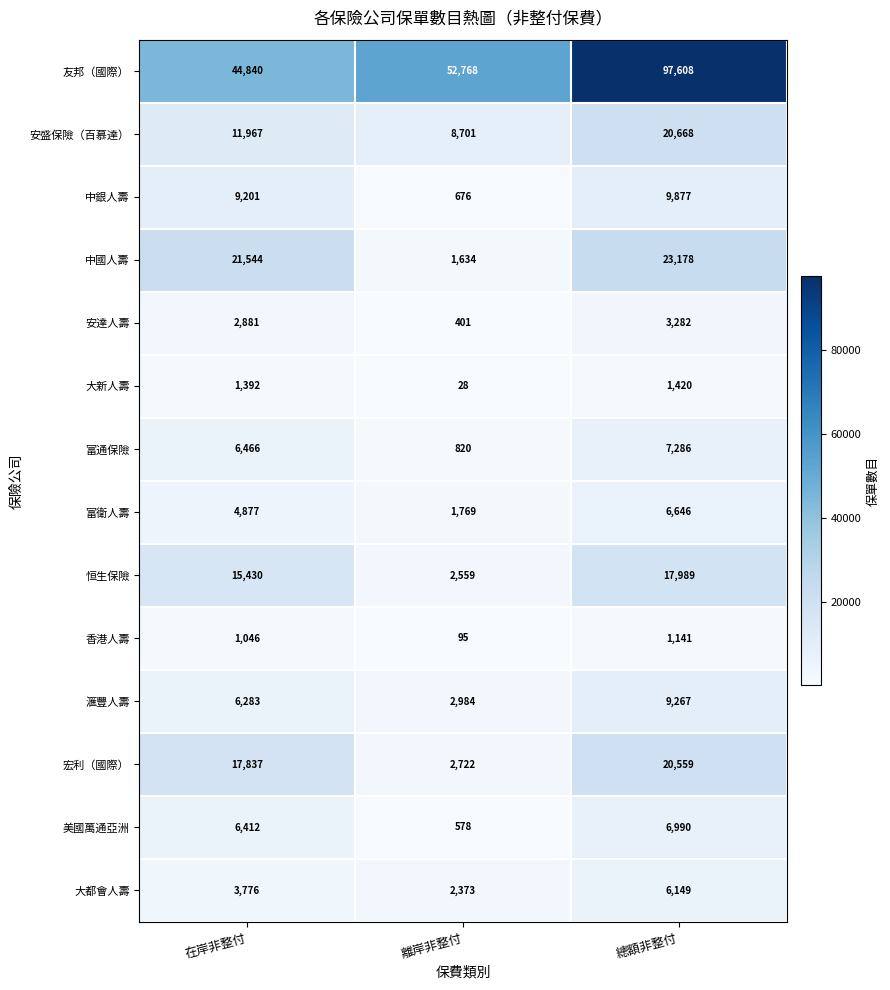

Rank the series by their maximum value, from lowest to highest.

香港人壽, 大新人壽, 安達人壽, 大都會人壽, 富衛人壽, 美國萬通亞洲, 富通保險, 滙豐人壽, 中銀人壽, 恒生保險, 宏利（國際）, 安盛保險（百慕達）, 中國人壽, 友邦（國際）